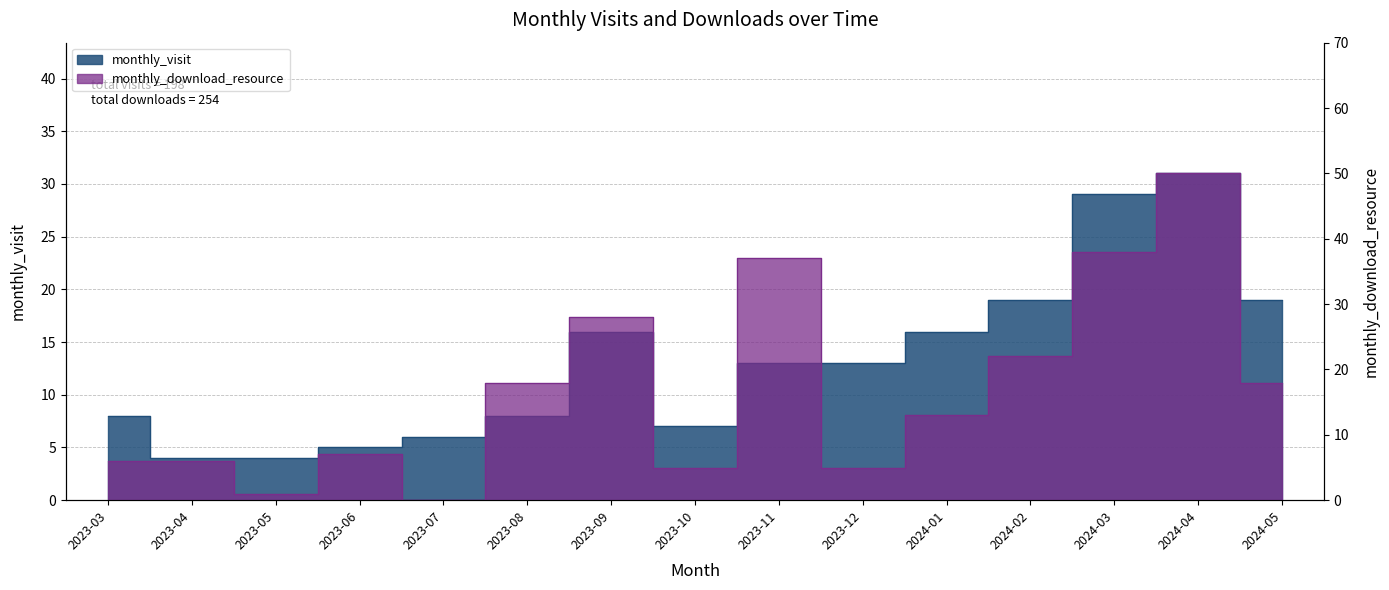

The monthly_download_resource series shows 11 at 2023-04. True or false?

False